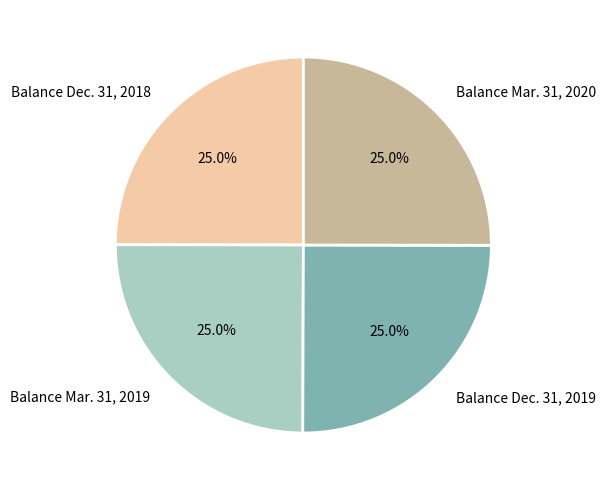

Does any single category account for the majority?

No